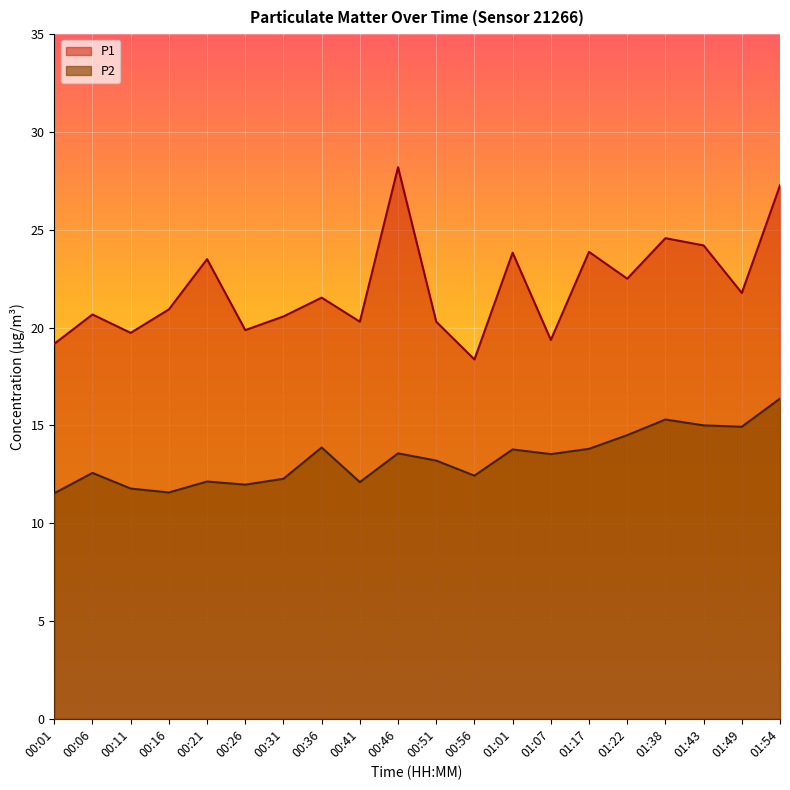

Which series has the largest range (max minus min)?

P1